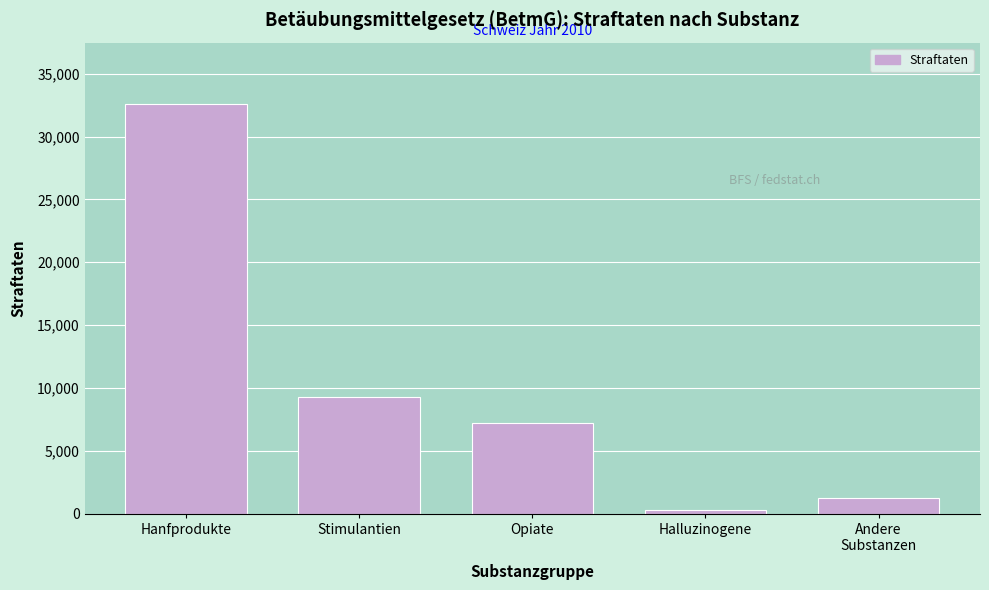

Reading left to right, transcribe all the data shown in this chart.

32583	9292	7251	321	1207